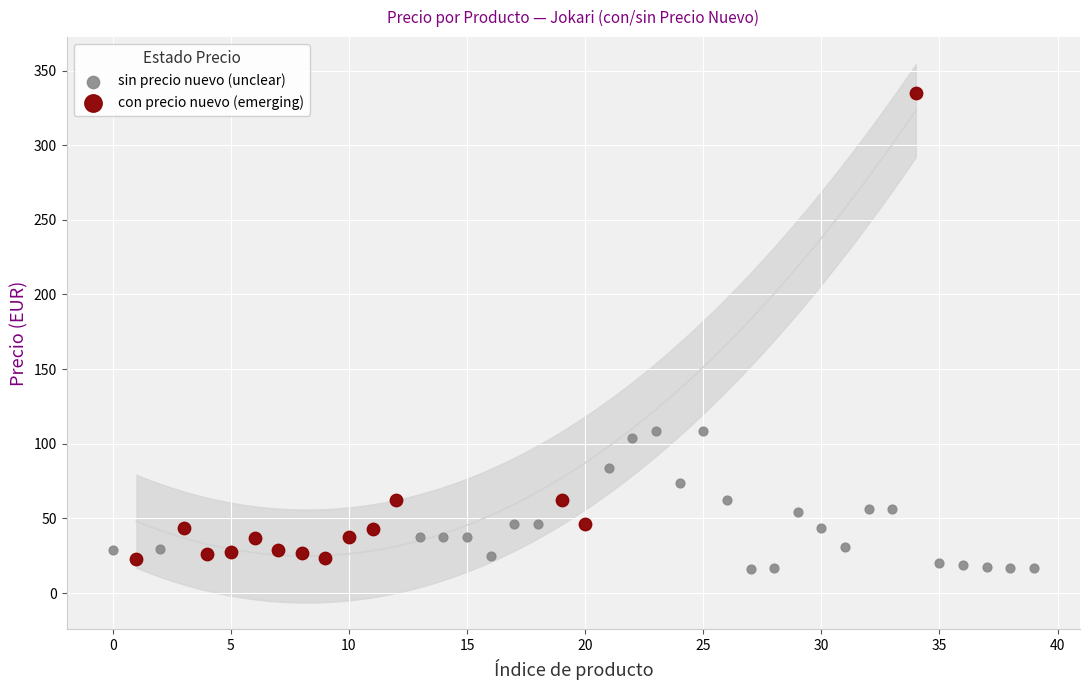

Which series has the widest spread of Y values?

con precio nuevo (emerging)